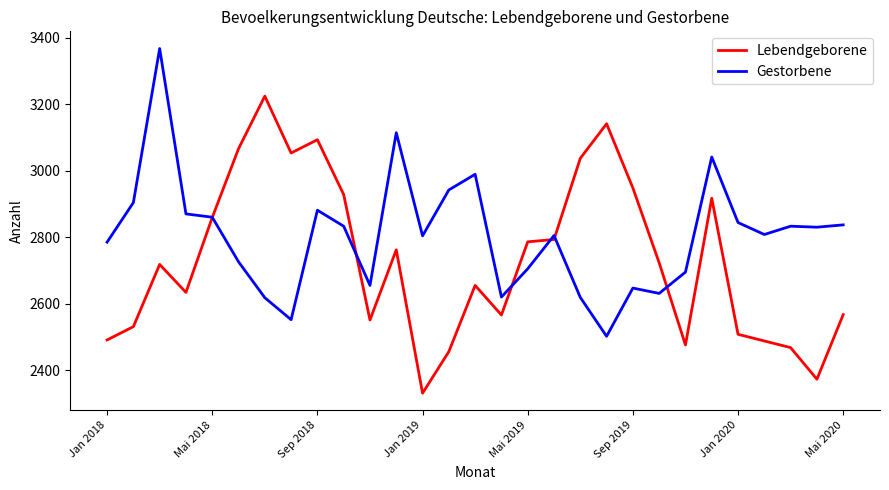

What is the lowest value of the Lebendgeborene series?

2331